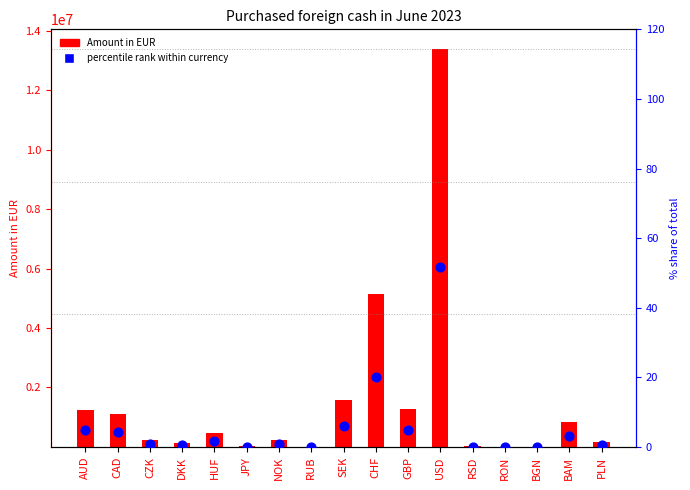

At which category is the sum across all series the highest?

USD